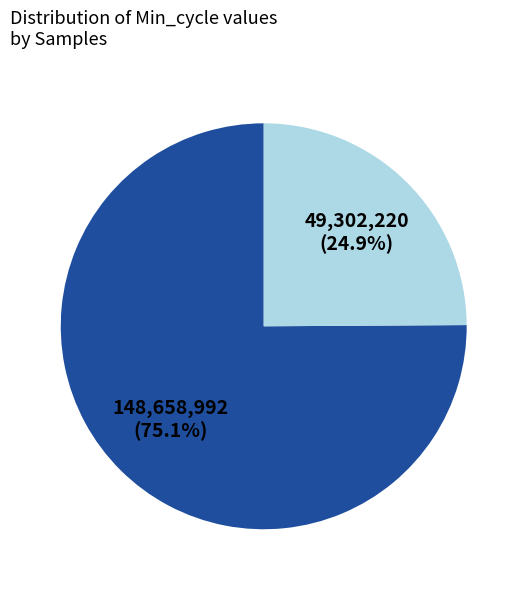

Is there any slice that represents more than half of the pie?

Yes